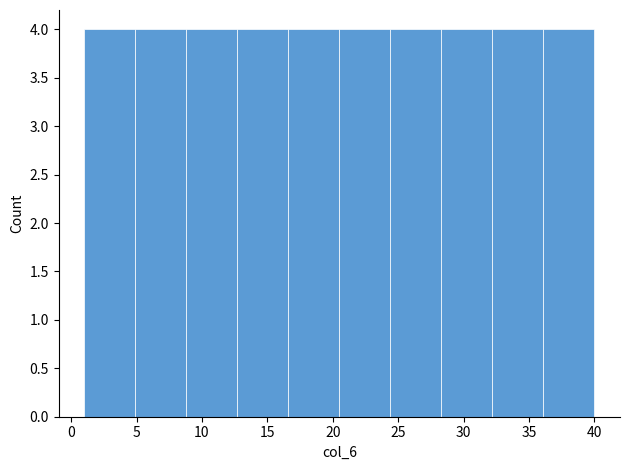

What is the height of the bar covering 28.3 to 32.2 on the x-axis? Neither the bar edges nor the heights are printed on the chart, so give them approximately, as read against the axes.

4